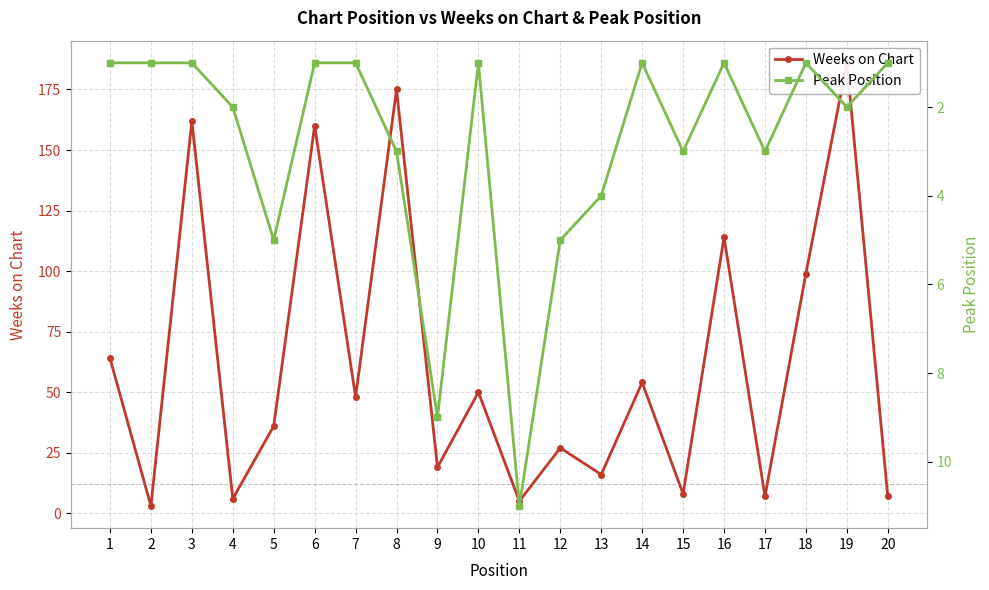

Where do Weeks on Chart and Peak Position first cross each other?

10 and 11